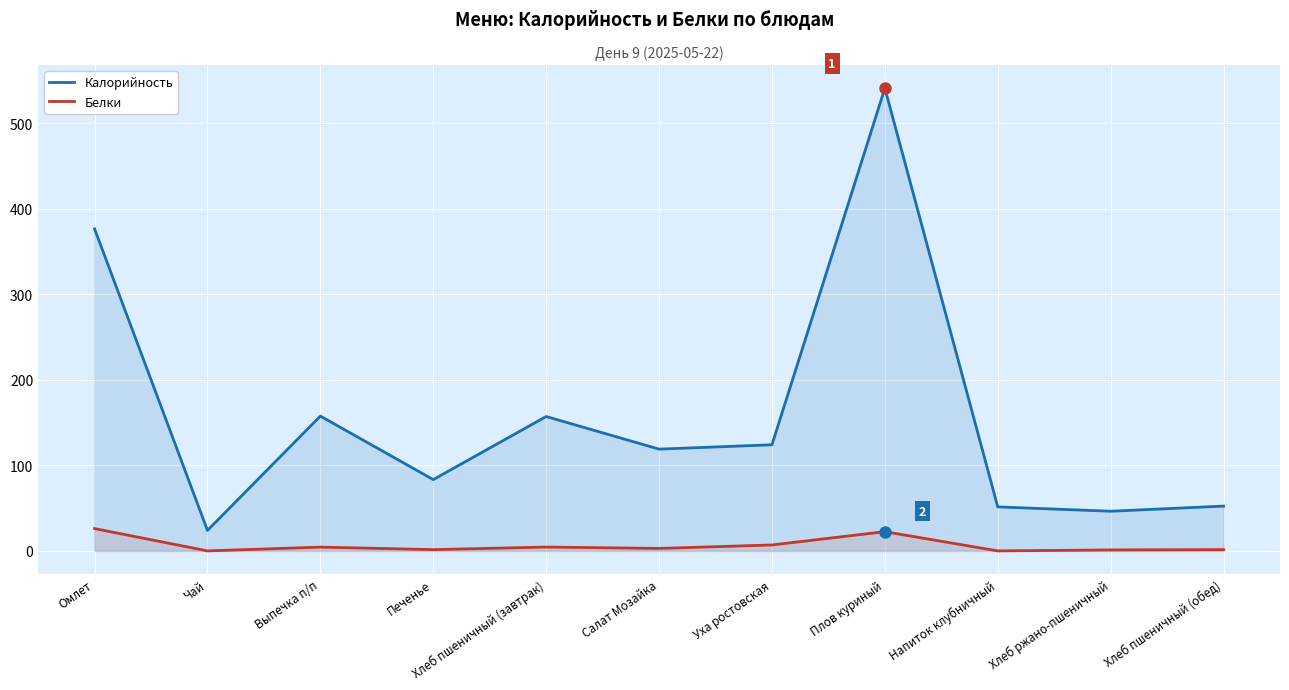

How many values in the Белки series exceed 2?

6